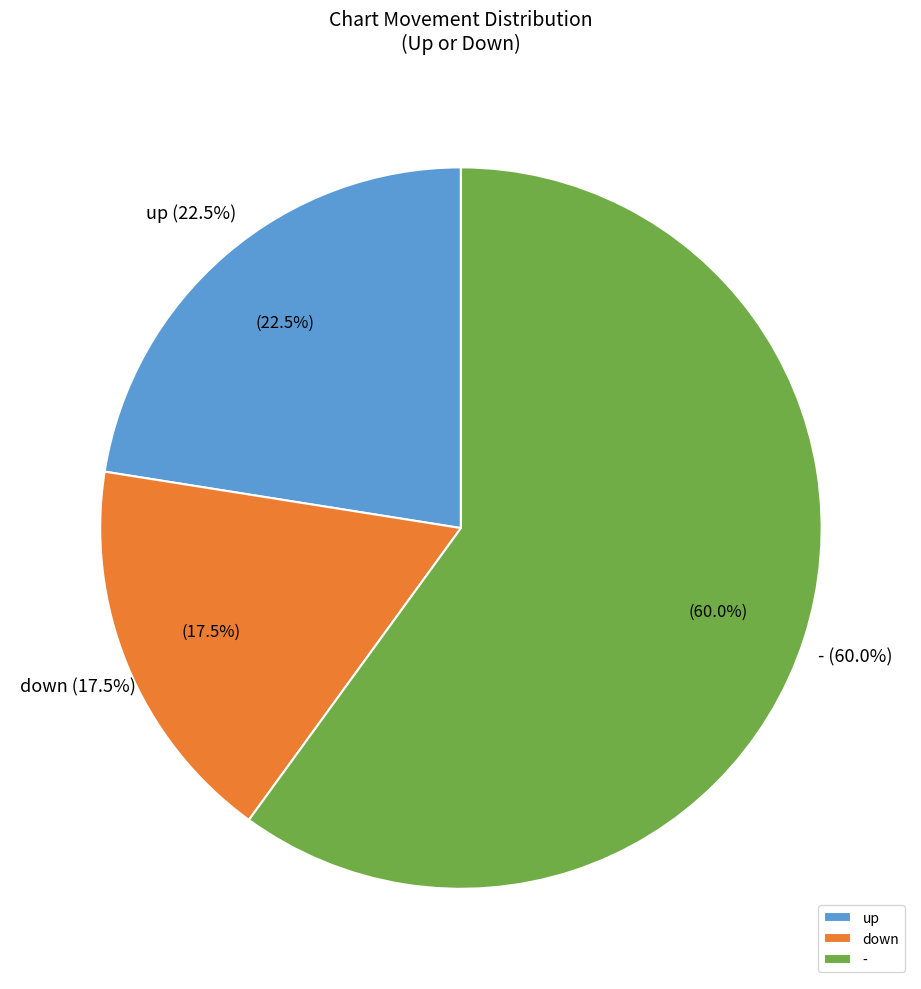

Which slice is the largest?

-